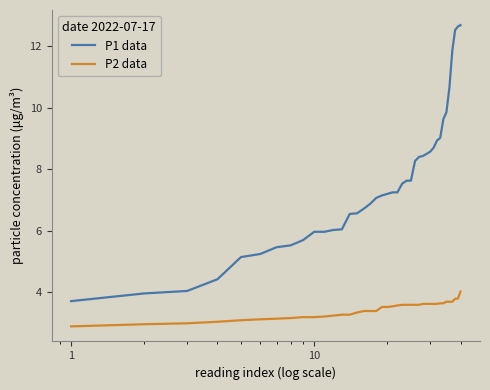

What is the difference between the maximum and minimum values in the P2 data series?

1.1